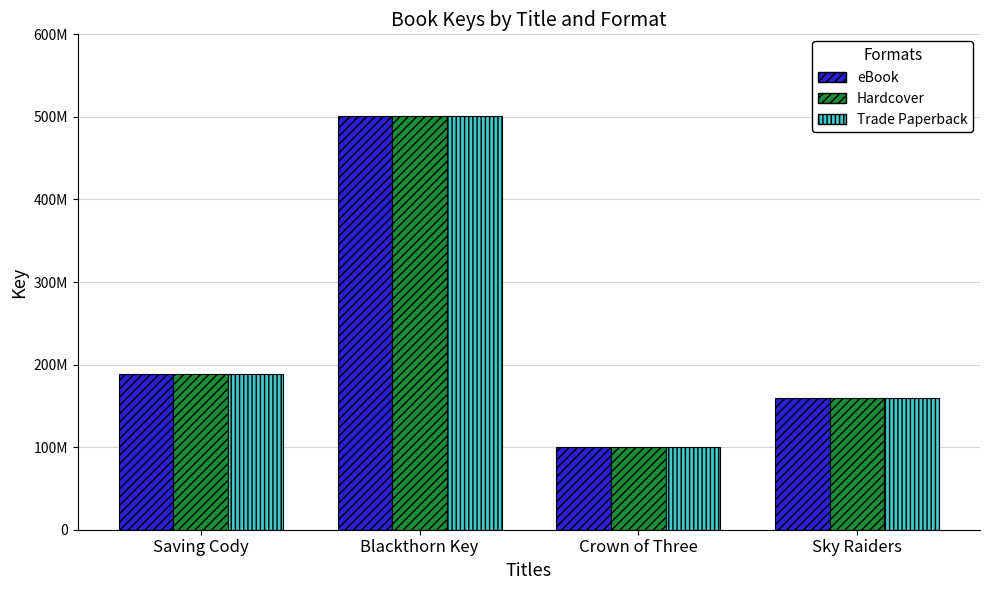

What position from the right is Crown of Three?

2